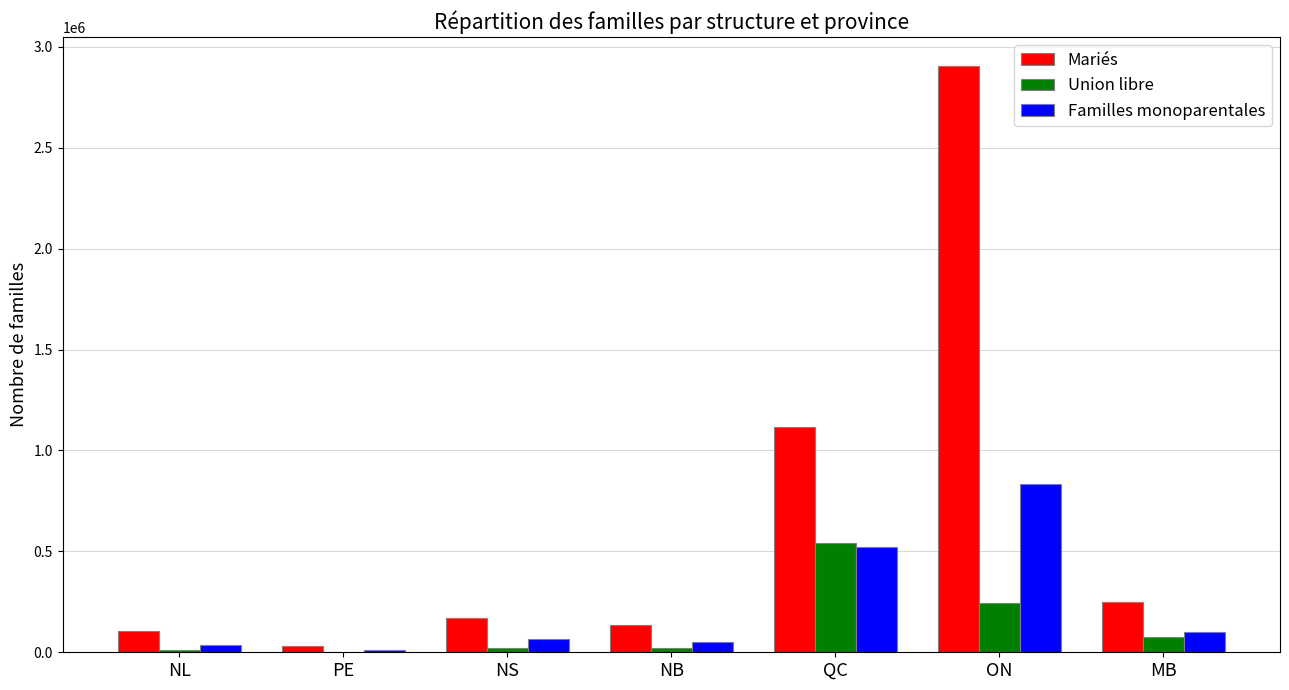

What is the sum of the Mariés values at MB and NB?

386340